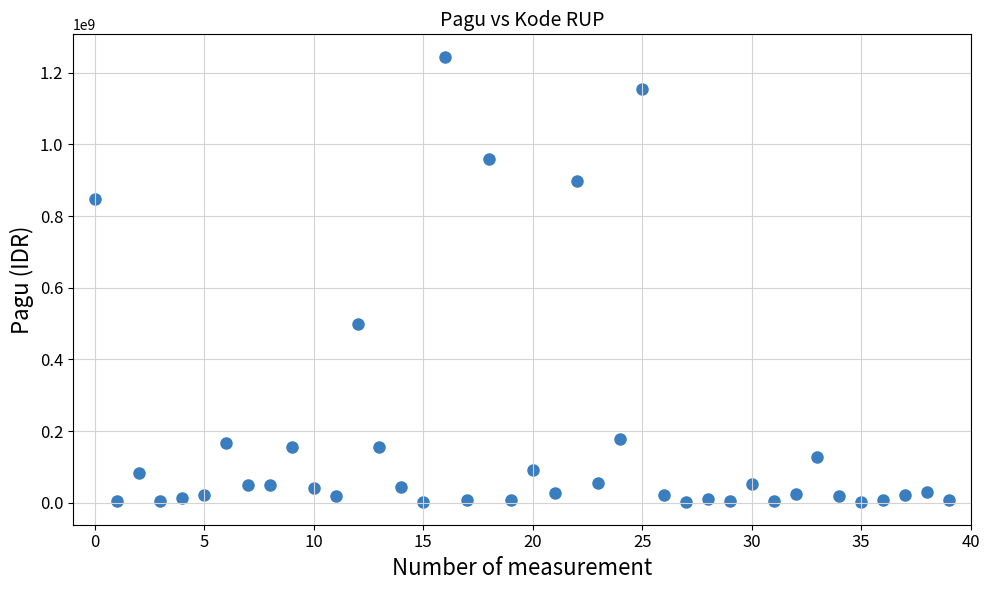

What Y value in the scatter plot is closest to 622840000?

499932000